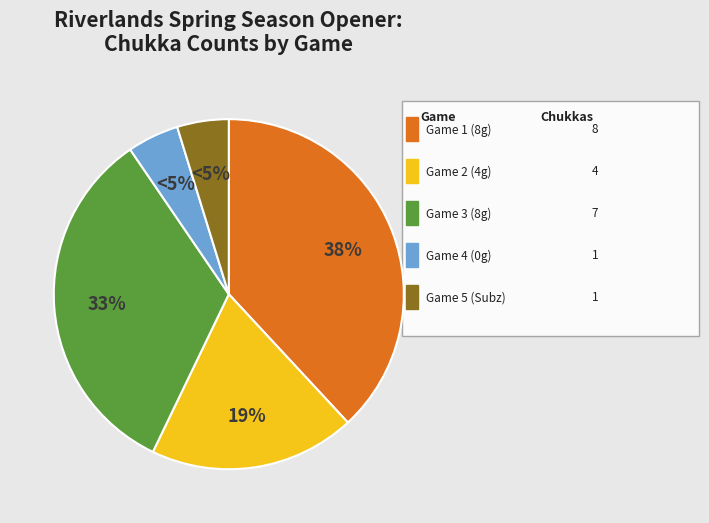

How many segments does this pie chart have?

5